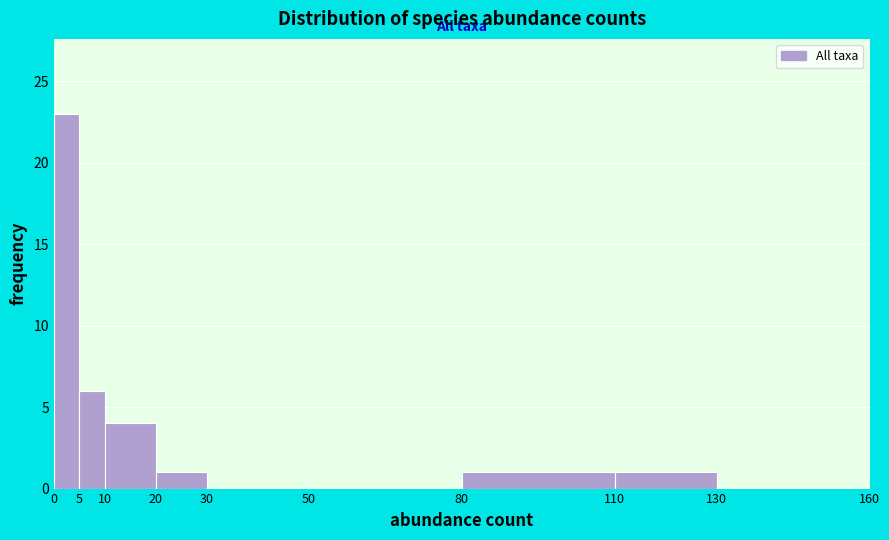

Reading left to right, list every bar in this chart as the range it spans on the x-axis followed by its height. The values are not printed on the chart, so give them approximately, as read against the axis.

0 to 5: 23
5 to 10: 6
10 to 20: 4
20 to 30: 1
30 to 50: 0
50 to 80: 0
80 to 110: 1
110 to 130: 1
130 to 160: 0